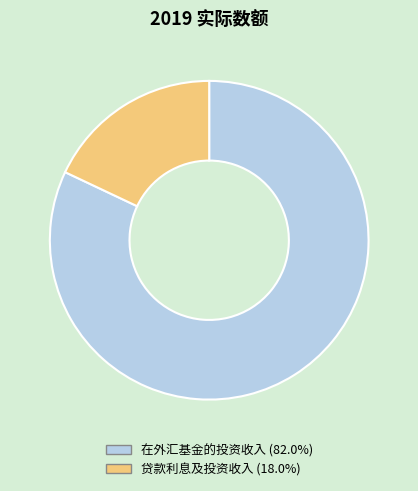

The 在外汇基金的投资收入 slice represents 82% of the pie. True or false?

True